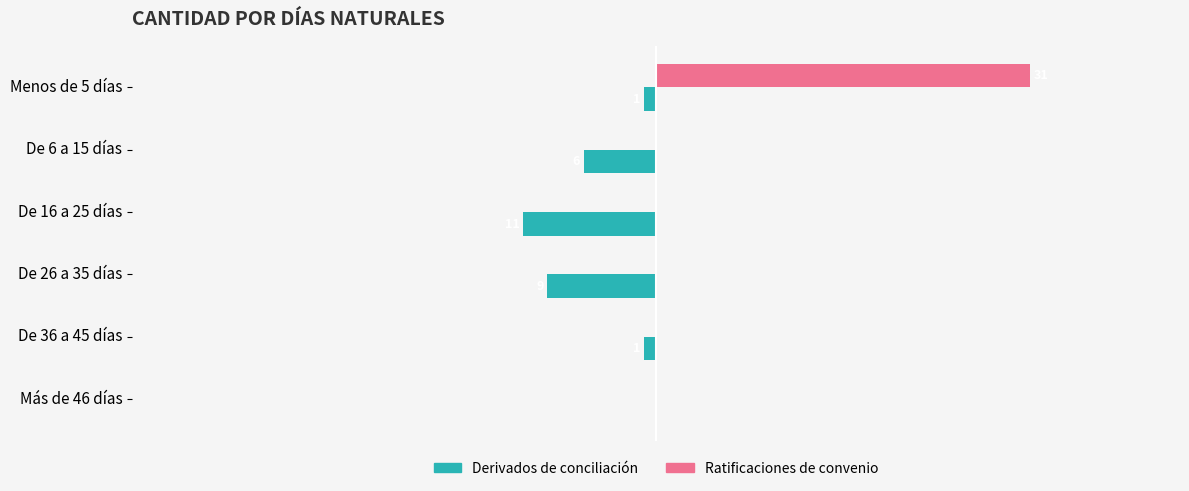

What are all the series names shown in the legend?

Derivados de conciliación, Ratificaciones de convenio